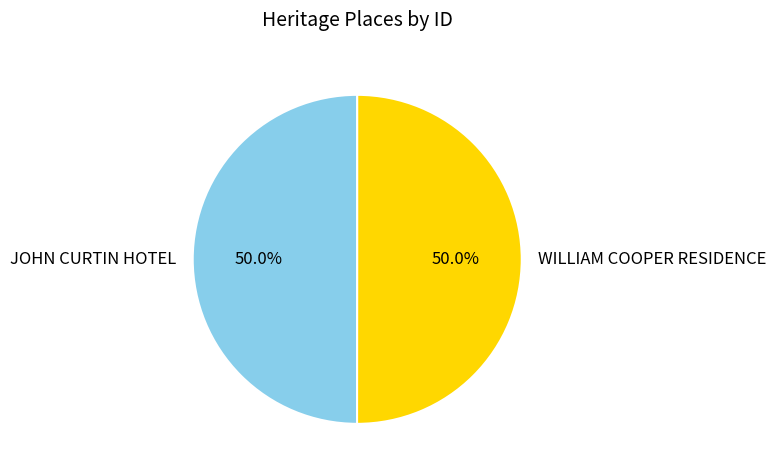

How much of the chart is everything except JOHN CURTIN HOTEL?

50.0%